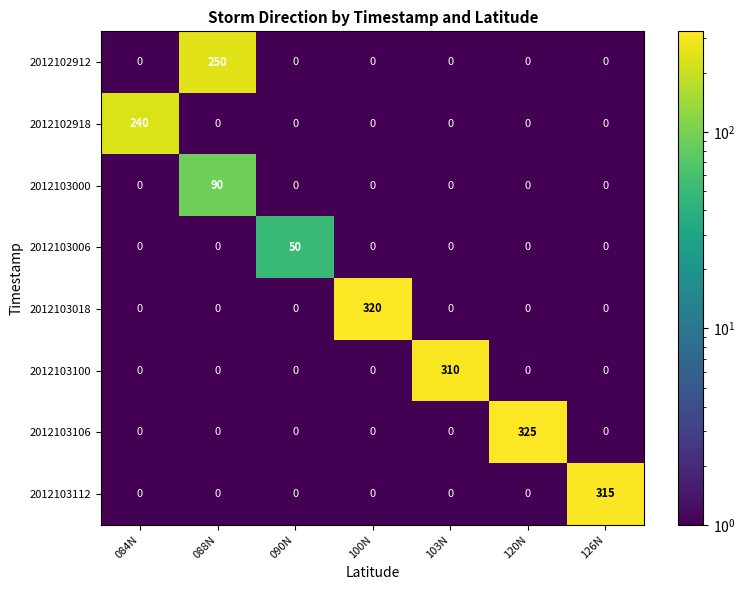

List the series in order of their peak value, highest first.

2012103106, 2012103018, 2012103112, 2012103100, 2012102912, 2012102918, 2012103000, 2012103006